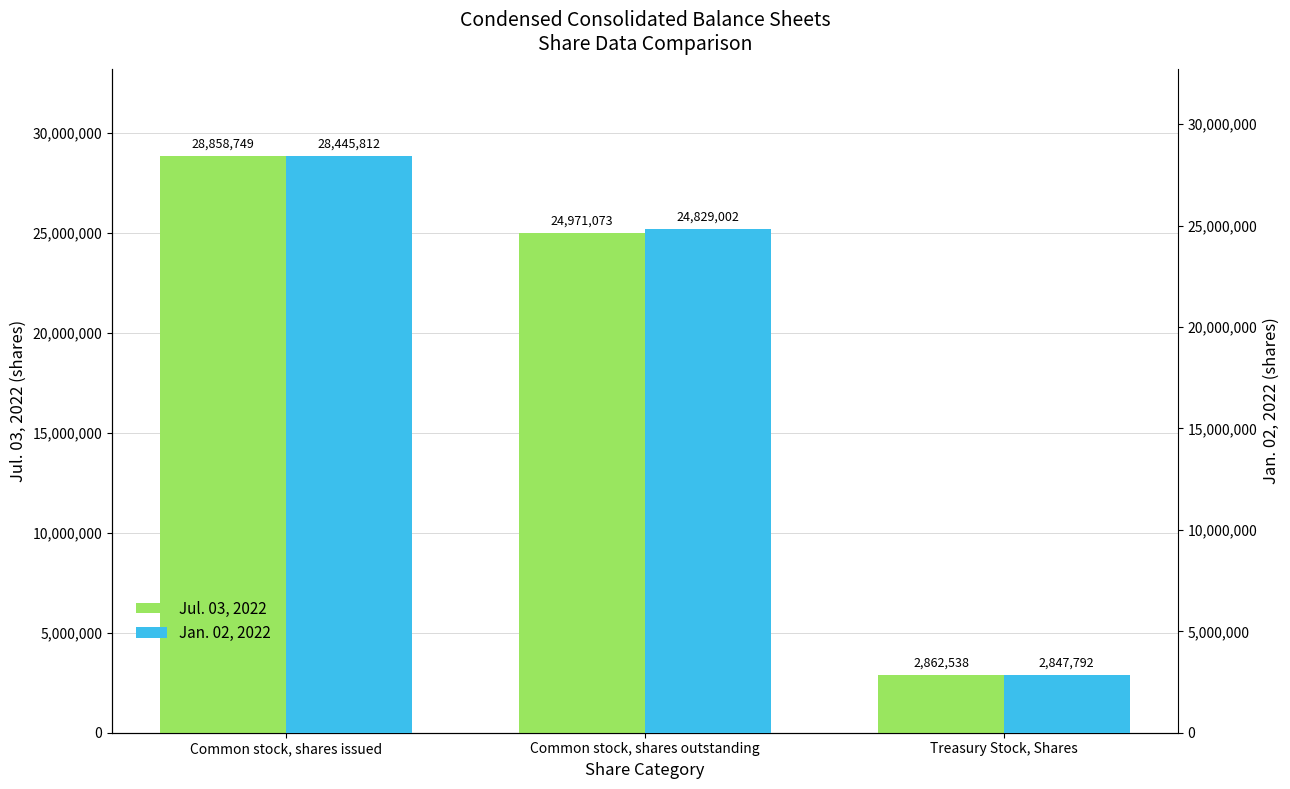

Which series has the largest range (max minus min)?

Jul. 03, 2022